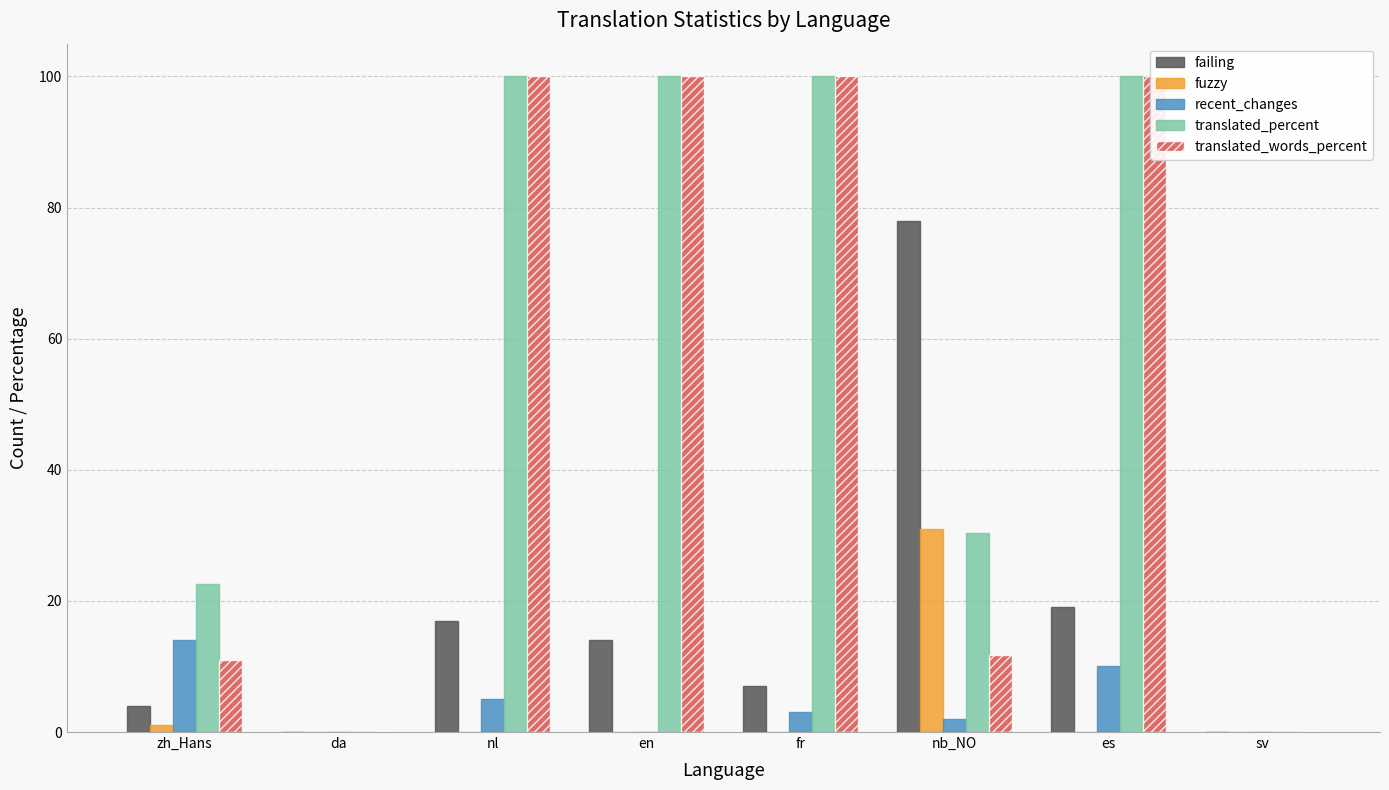

Reading right to left, transcribe all the data shown in this chart.

failing: 0.0	19.0	78.0	7.0	14.0	17.0	0.0	4.0
fuzzy: 0.0	0.0	31.0	0.0	0.0	0.0	0.0	1.0
recent_changes: 0.0	10.0	2.0	3.0	0.0	5.0	0.0	14.0
translated_percent: 0.0	100.0	30.4	100.0	100.0	100.0	0.0	22.6
translated_words_percent: 0.0	100.0	11.7	100.0	100.0	100.0	0.0	11.0